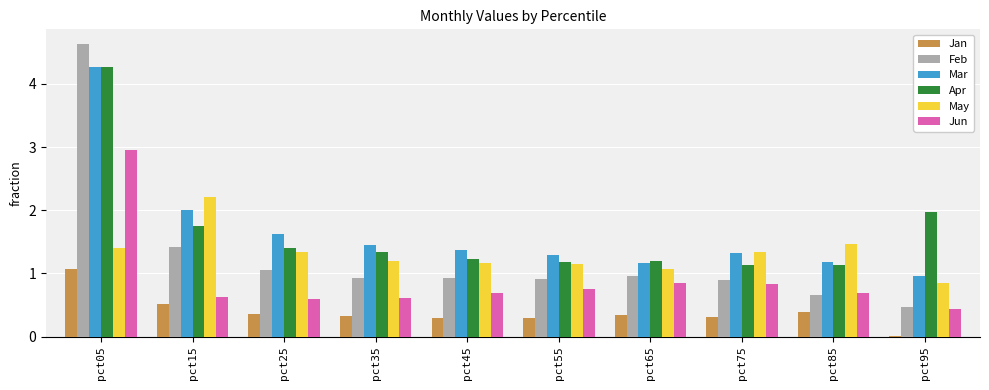

True or false: Jun has a value of 0.8 at pct75.

True